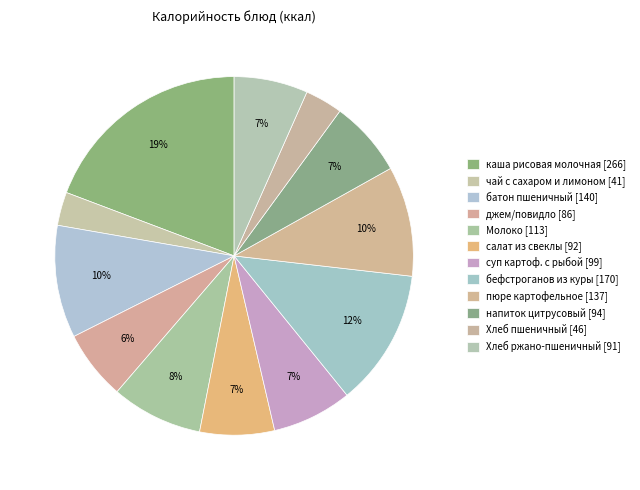

Rank the categories by value from lowest to highest.

чай с сахаром и лимоном, Хлеб пшеничный, джем/повидло, Хлеб ржано-пшеничный, салат из отварной свеклы, напиток цитрусовый, суп картофельный с рыбой, Молоко, пюре картофельное, батон пшеничный, бефстроганов из куры, каша вязкая молочная рисовая с маслом